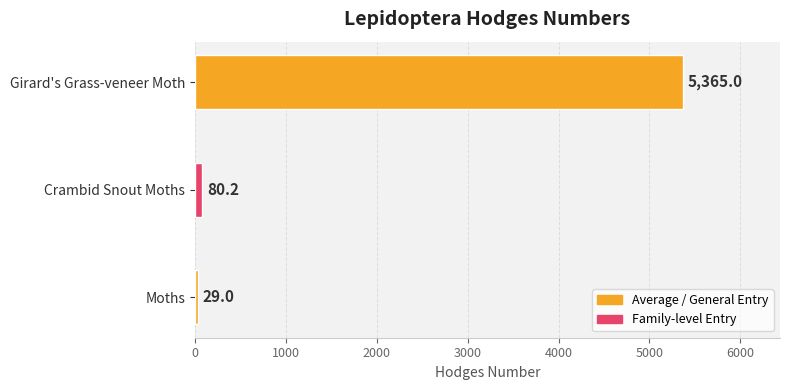

Where is the data nearest to the value 2697?

Crambid Snout Moths